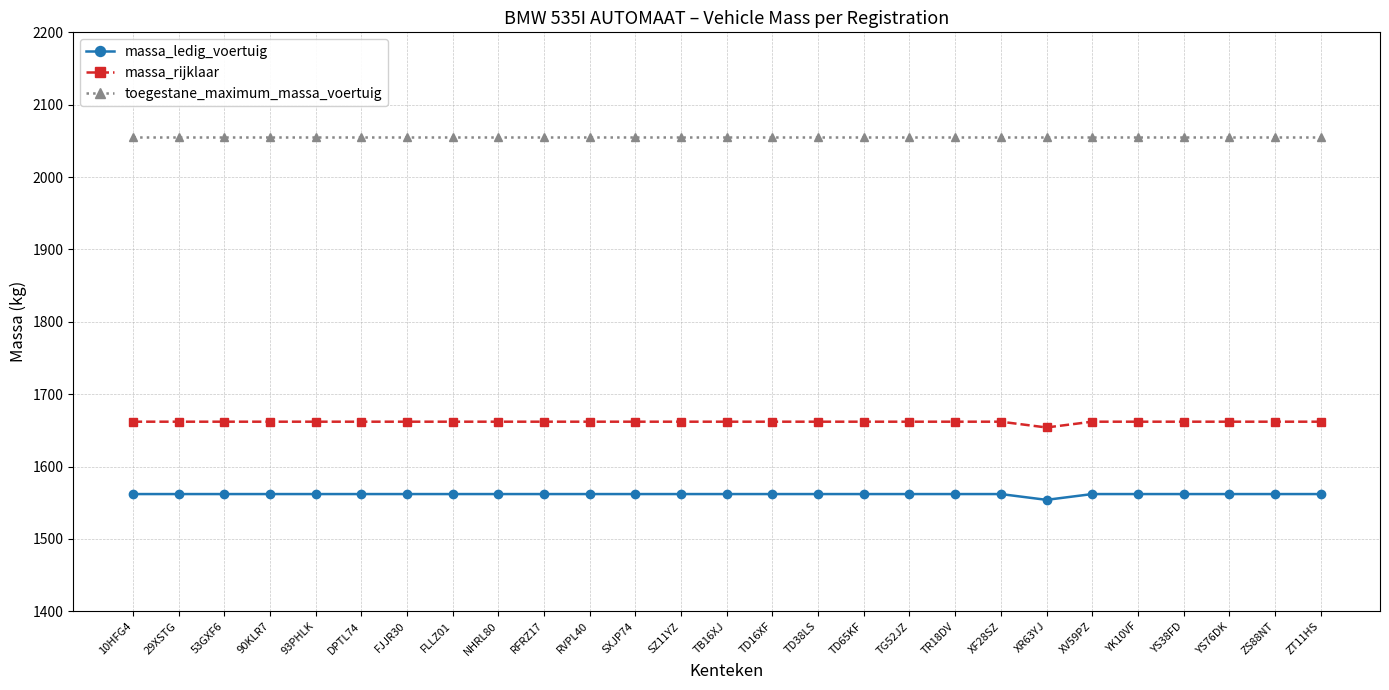

Which series has the largest total across all categories?

toegestane_maximum_massa_voertuig